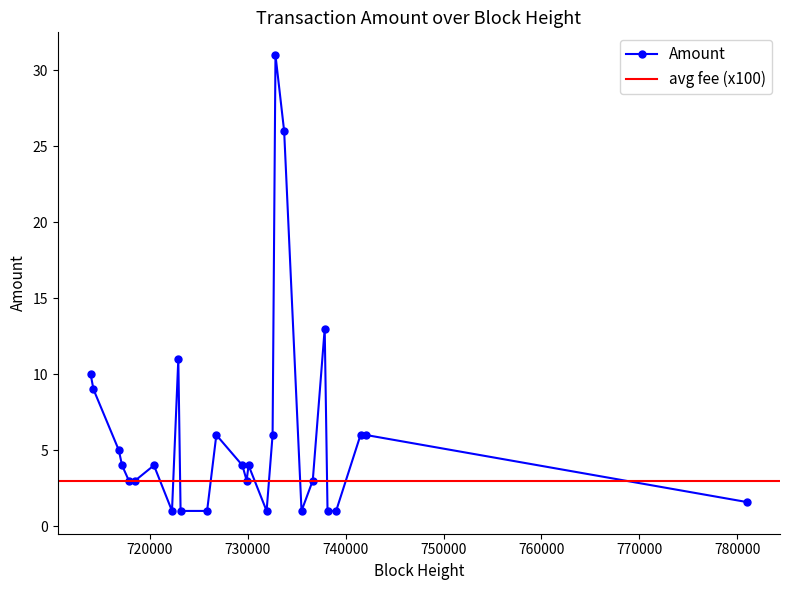

What is the value of the Amount point at the 4th from the left?

4.0